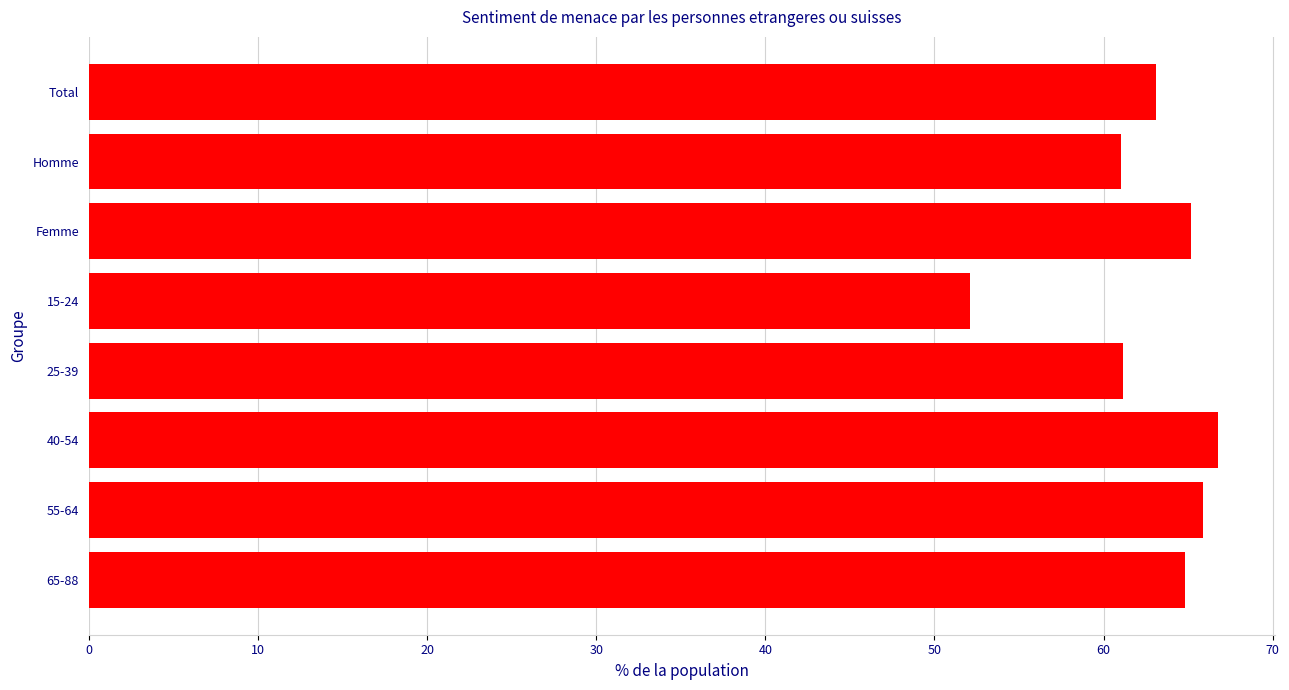

Between 65-88 and 40-54, which is larger?

40-54